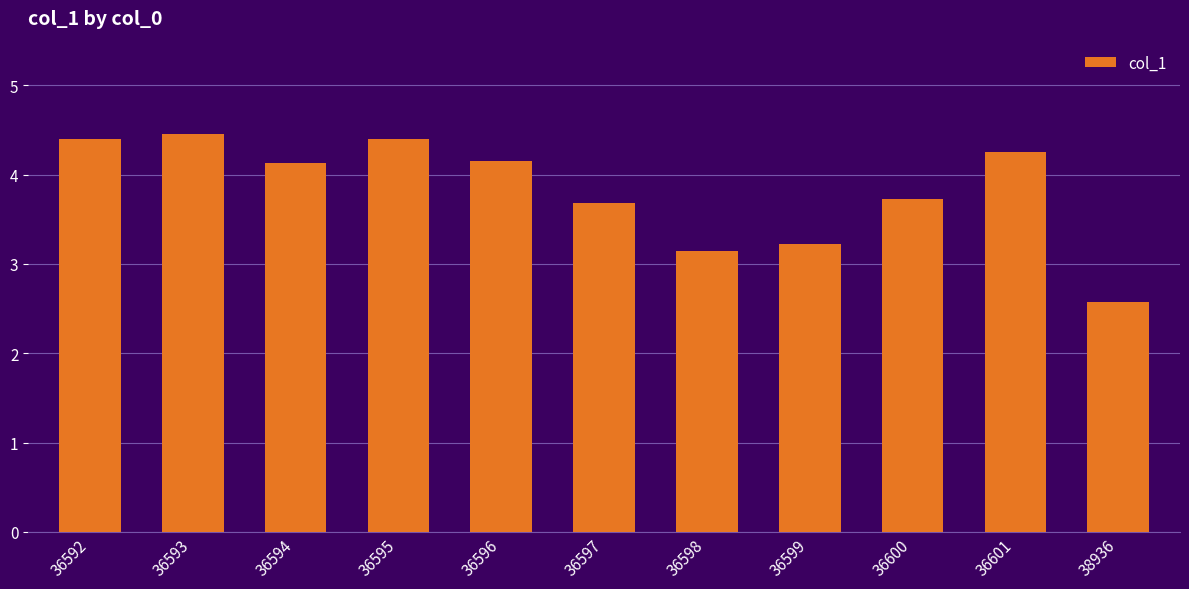

True or false: the data shows 4.4 at 36595.

True